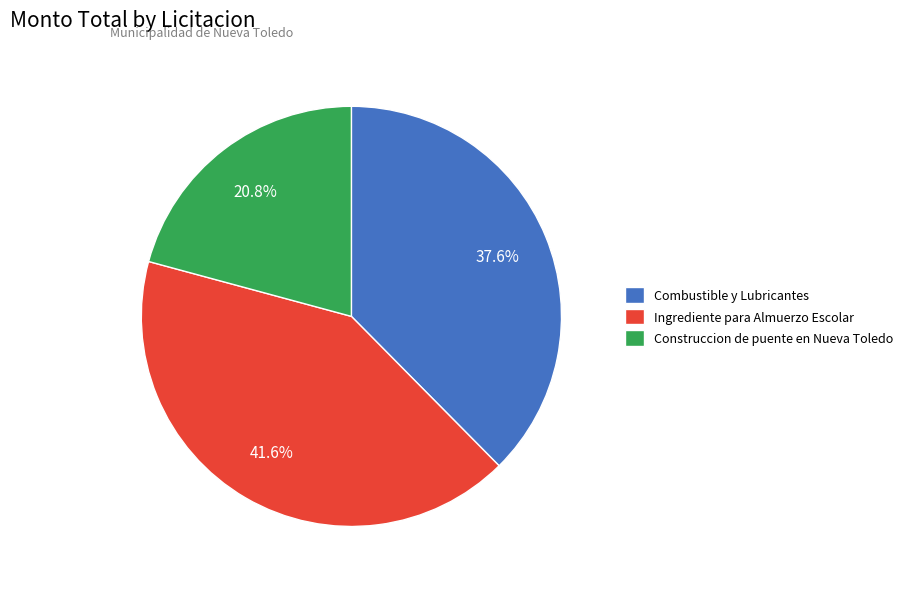

Rank the categories by value from lowest to highest.

Construccion de puente en Nueva Toledo, Combustible y Lubricantes, Ingrediente para Almuerzo Escolar